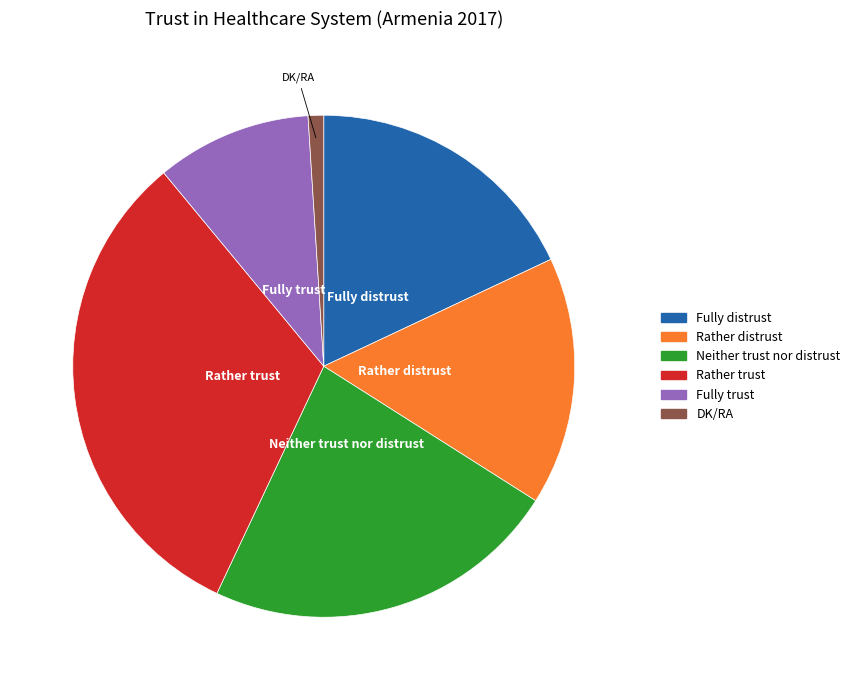

Do Fully distrust and Fully trust together represent more than half of the pie?

No